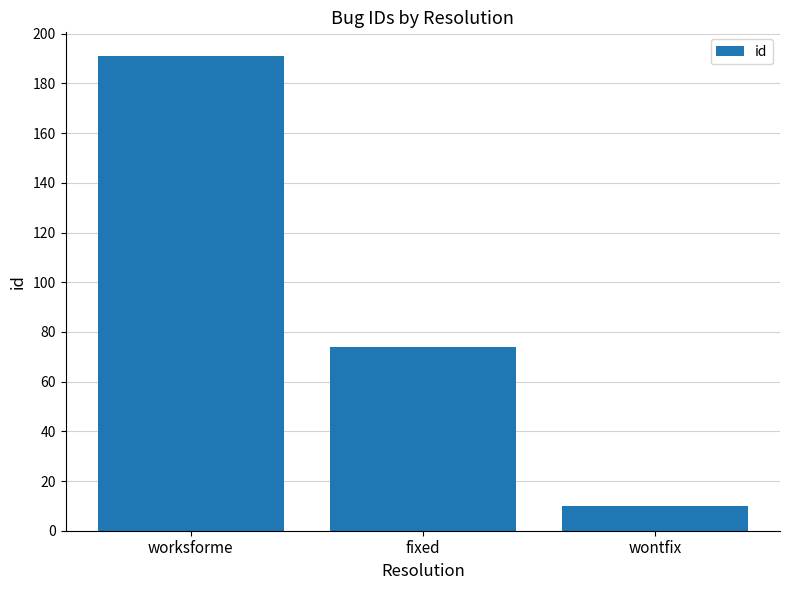

Rank the categories by value from highest to lowest.

worksforme, fixed, wontfix